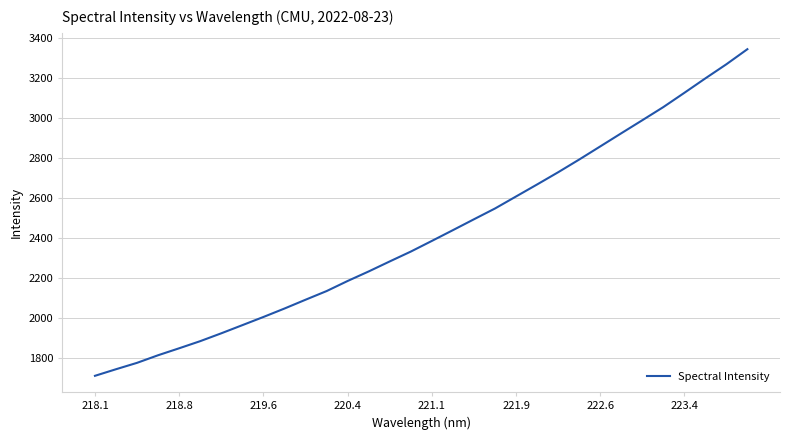

What is the greatest value displayed?

3344.2